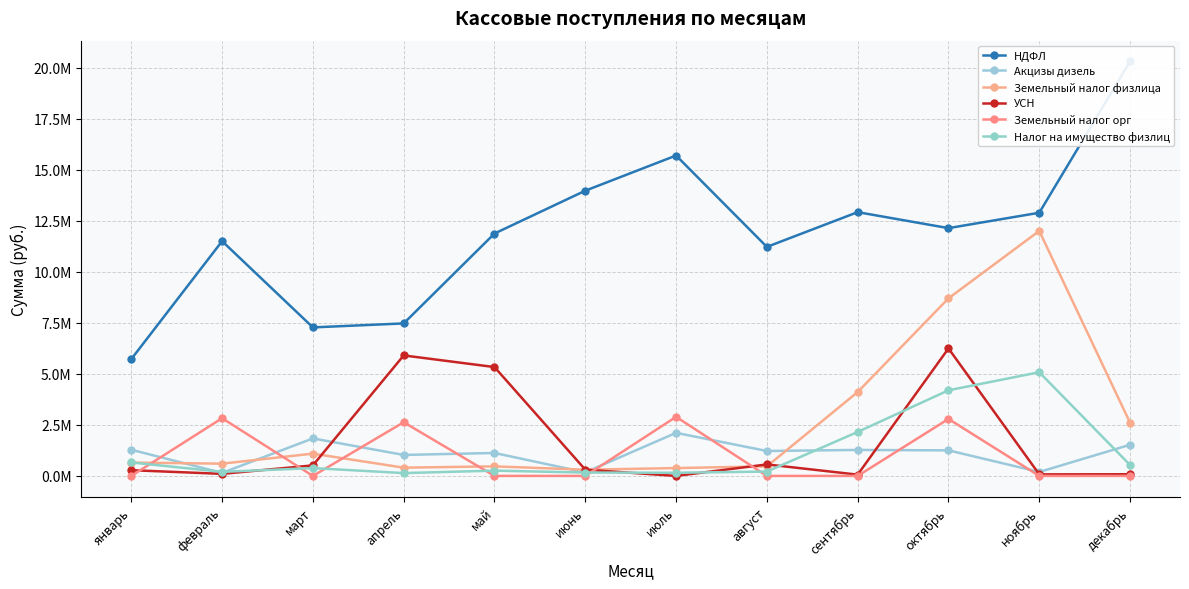

How many interior local valleys does the НДФЛ series have?

3